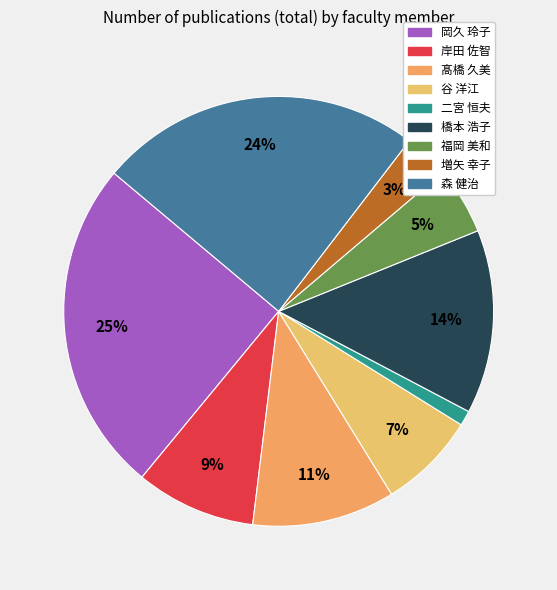

The 髙橋 久美 slice represents 11% of the pie. True or false?

True